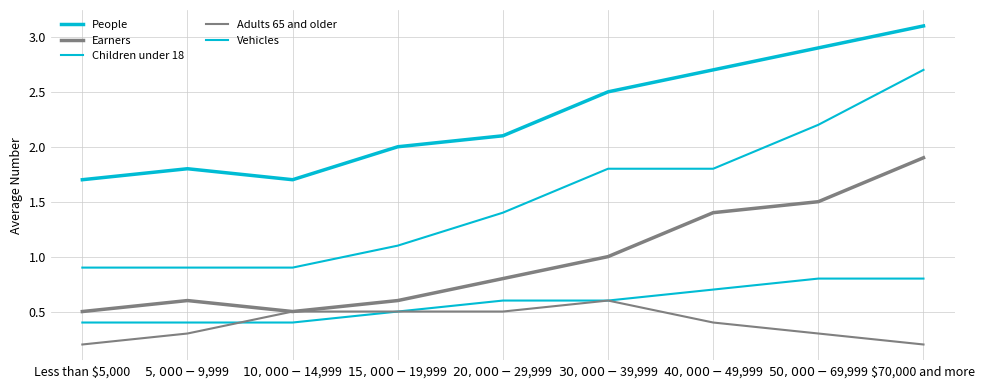

What is the label of the 9th point from the right?

Less than $5,000